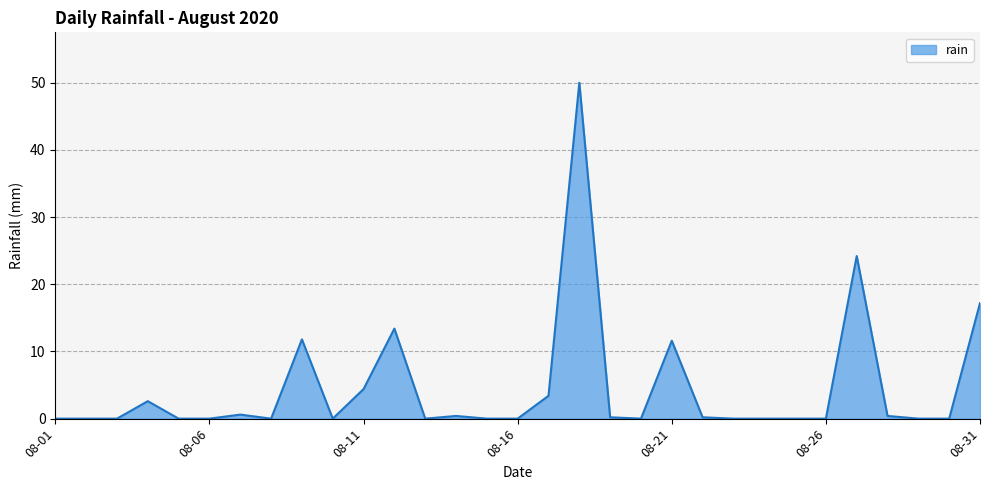

What is the maximum value shown in the chart?

50.0